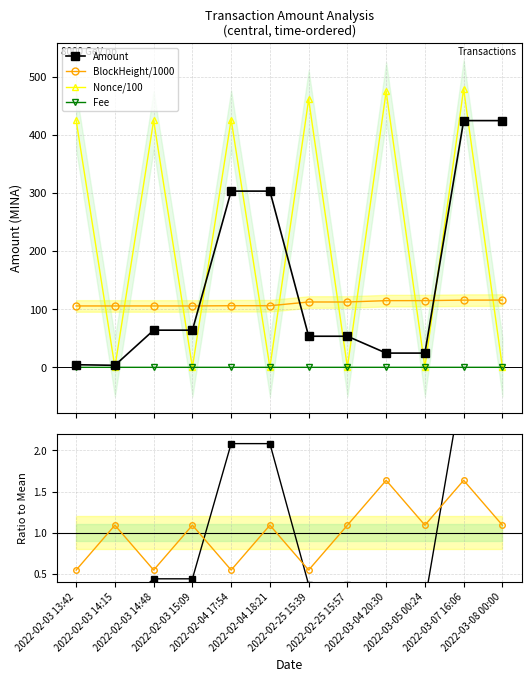

Which series changed the most between 2022-02-03 14:48 and 2022-03-04 20:30?

Nonce/100